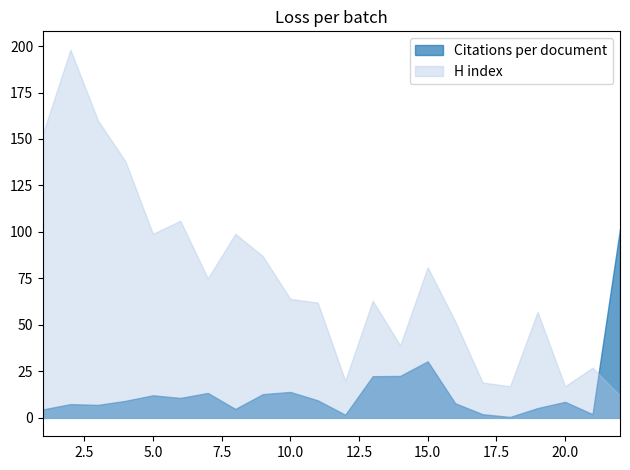

What is the total value across all series at 10?

78.0